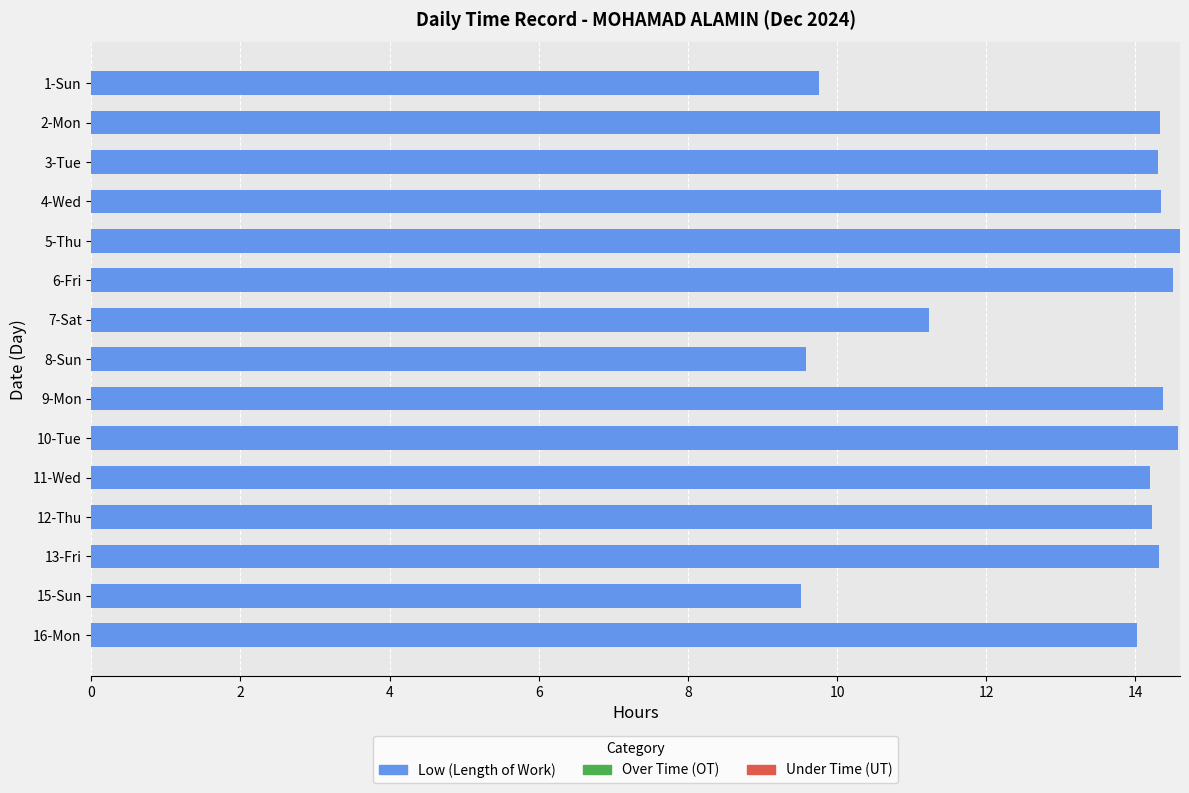

True or false: the data shows 19.9 at 11-Wed.

False